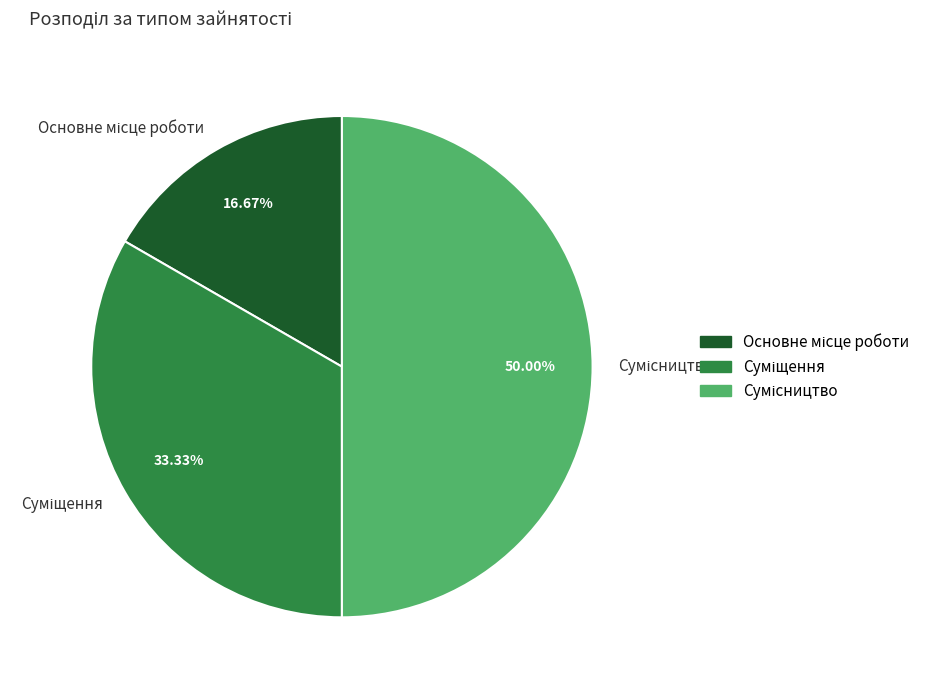

To the nearest percent, what is the combined percentage of Суміщення and Сумісництво?

83%